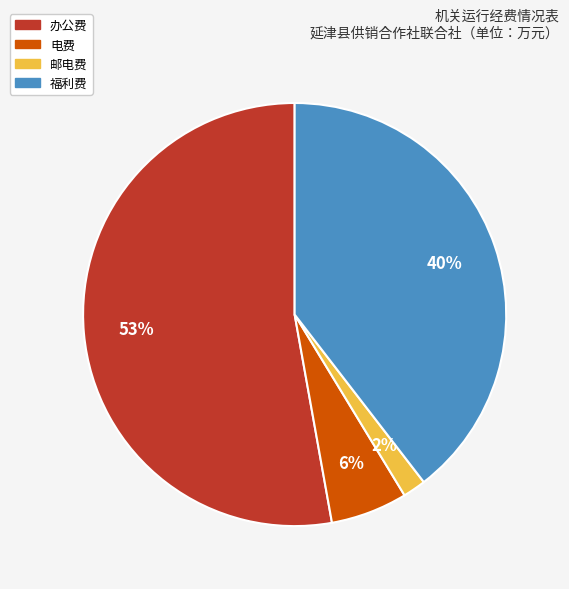

True or false: 电费 accounts for 6% of the total.

True